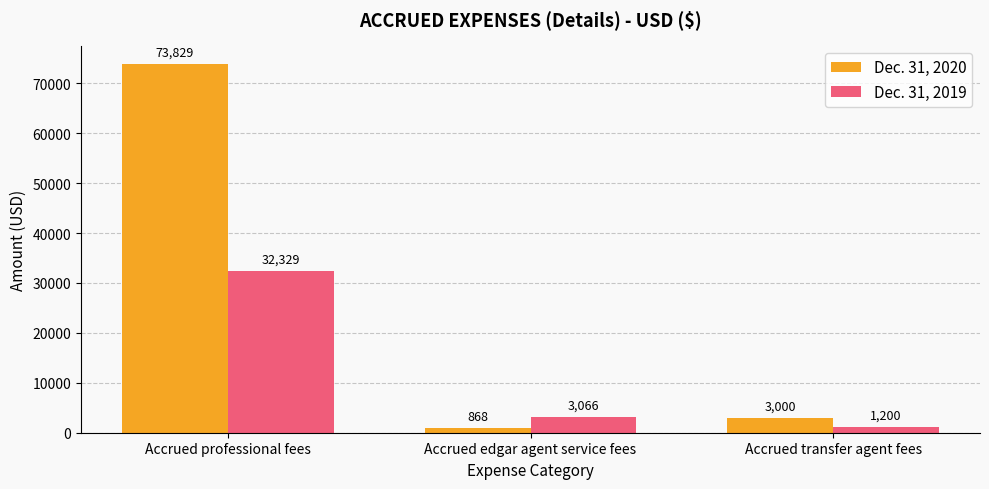

What is the average value of the Dec. 31, 2019 series?

12198